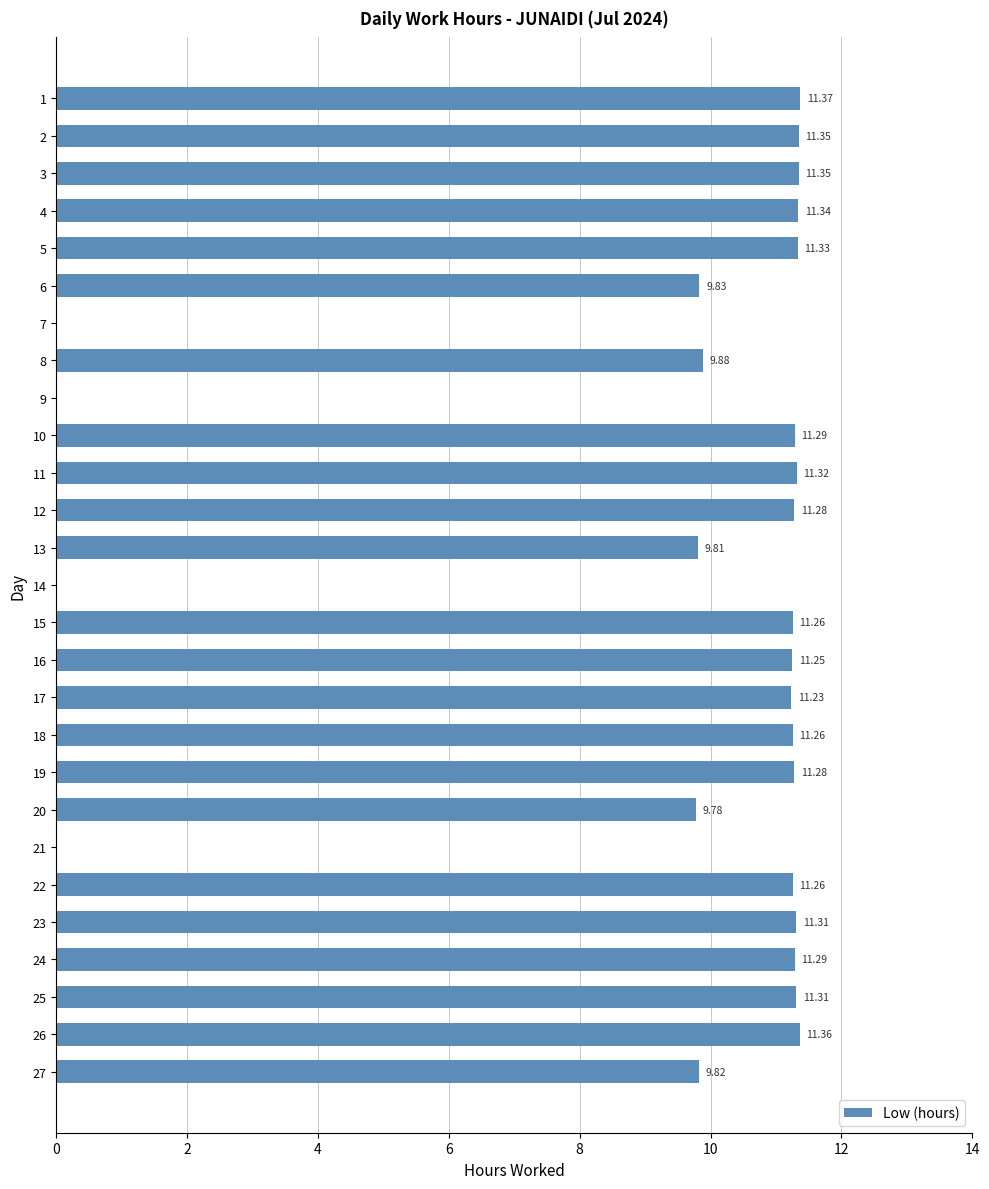

What is the sum of all values?

252.6